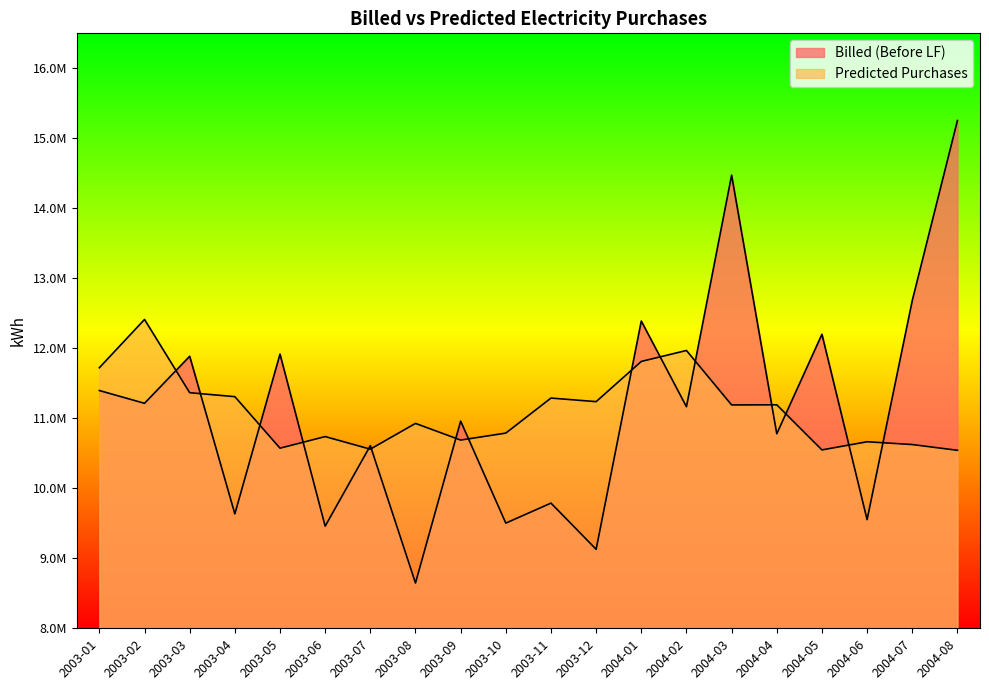

What is the label of the 2nd point from the right?

2004-07